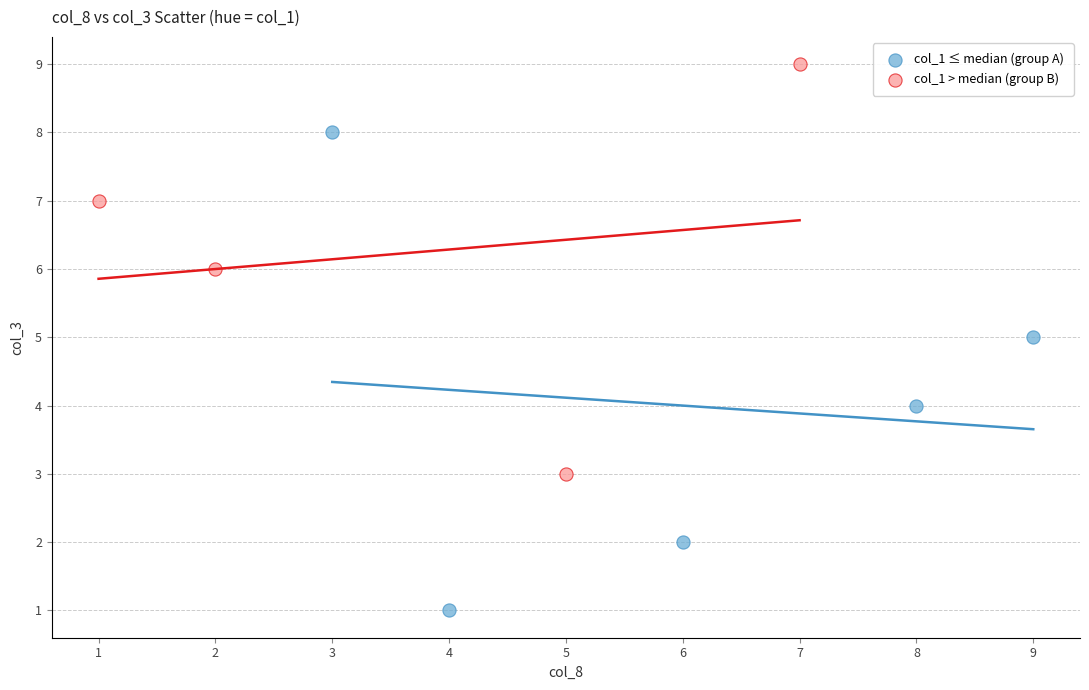

Which series reaches the maximum Y coordinate?

col_1 > median (group B)